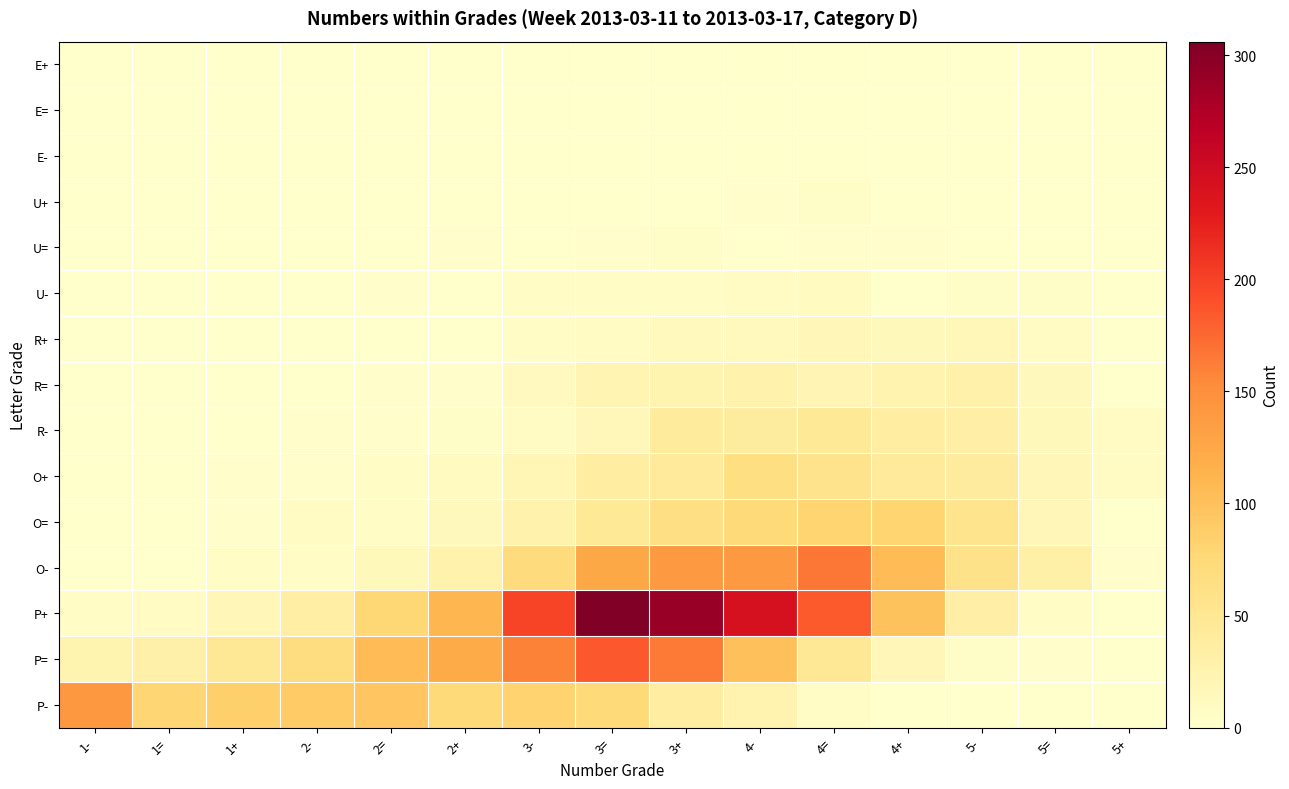

Between 3= and 4-, which series saw the biggest shift?

P=